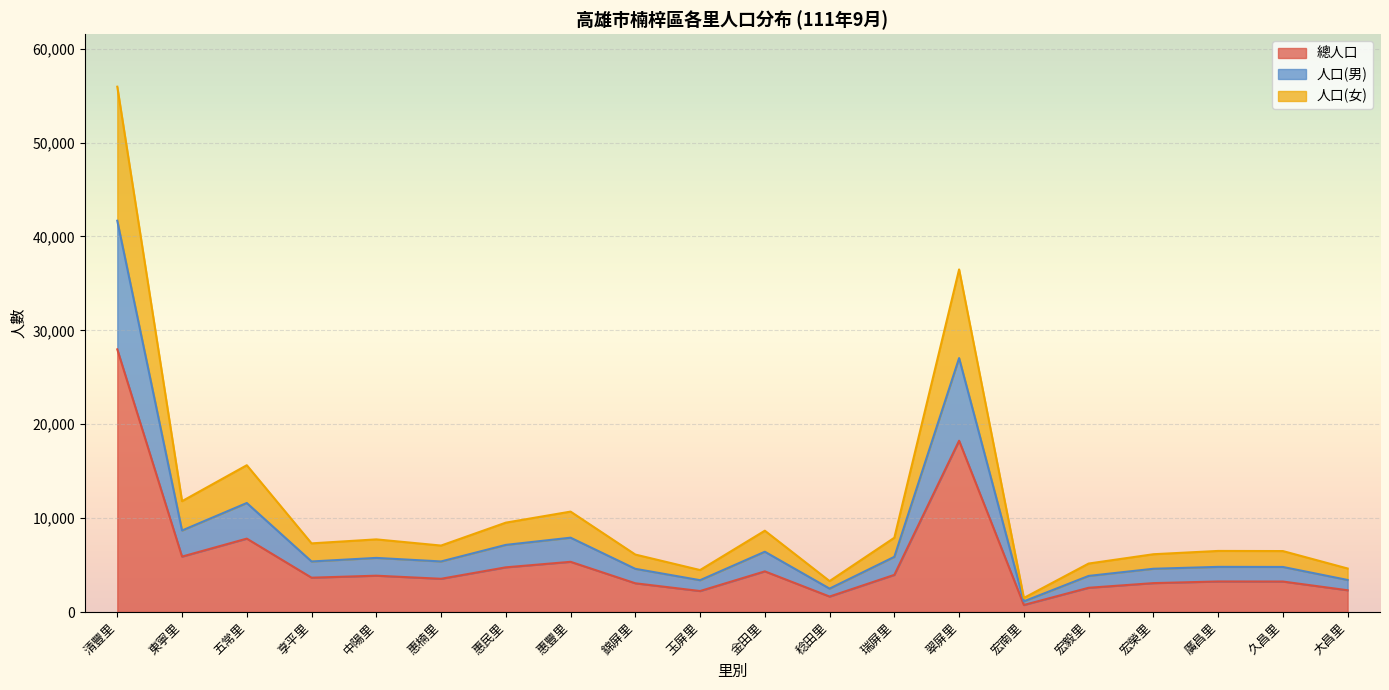

Does the chart display data point markers on the line(s)?

No